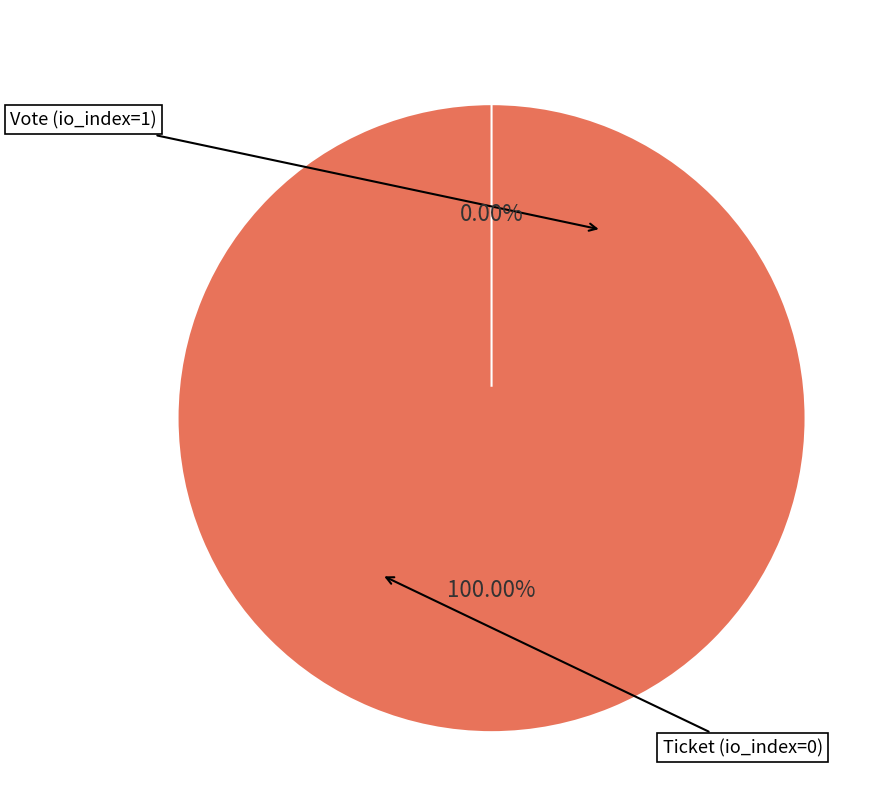

Count the number of slices in the pie.

2